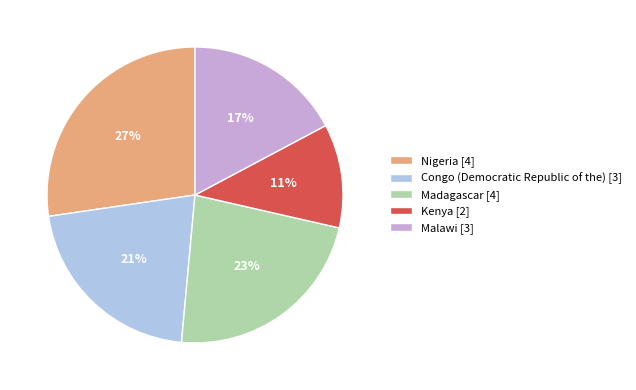

Combined, do Congo (Democratic Republic of the) [3] and Madagascar [4] account for over 50%?

No